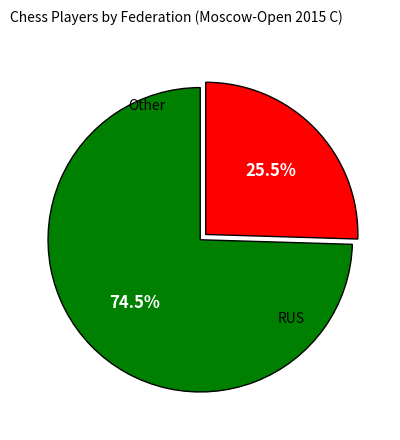

Is there any slice that represents more than half of the pie?

Yes